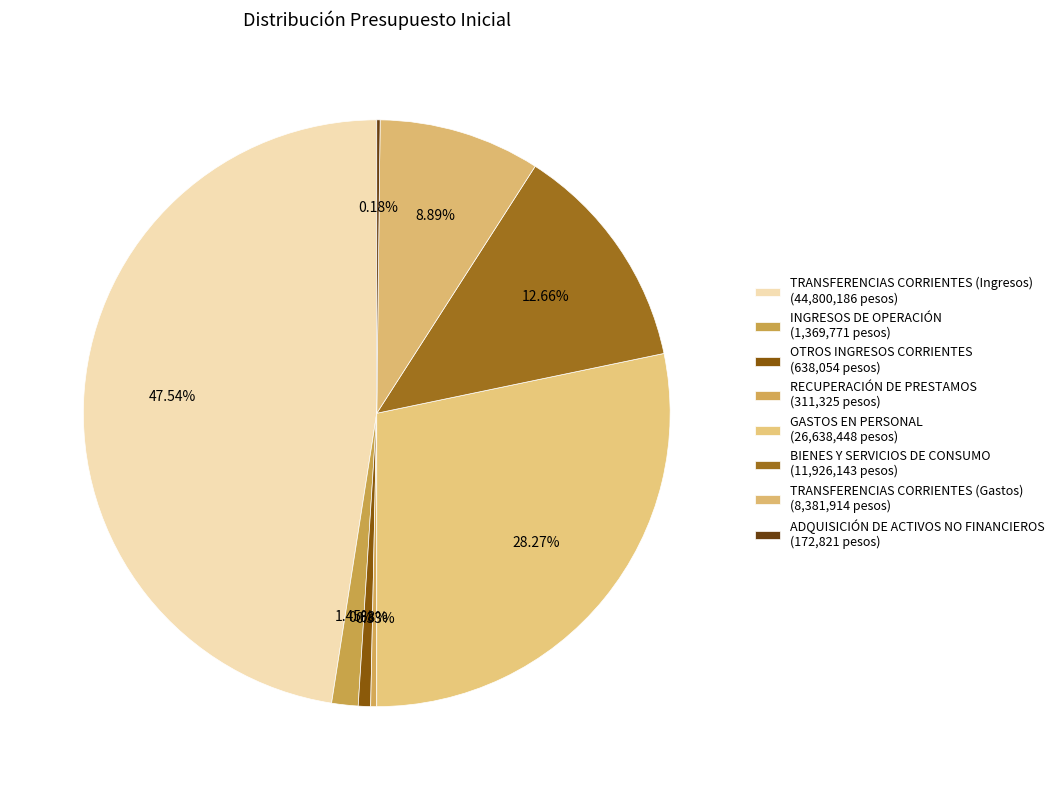

What is the change in value from INGRESOS DE OPERACIÓN to BIENES Y SERVICIOS DE CONSUMO?

+10556372